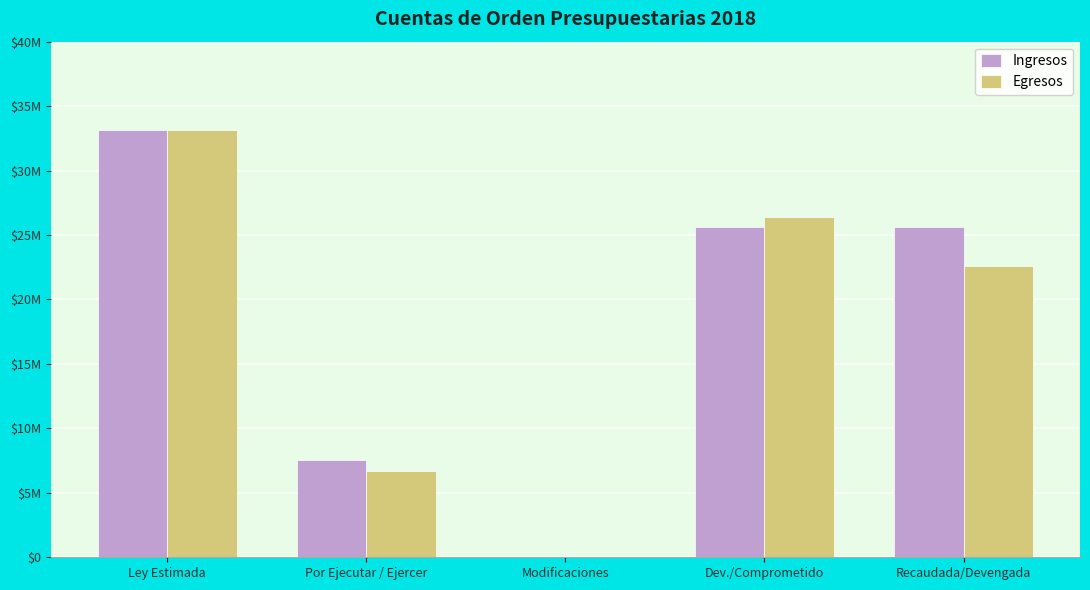

Are the bars grouped side by side (vs. stacked)?

Yes